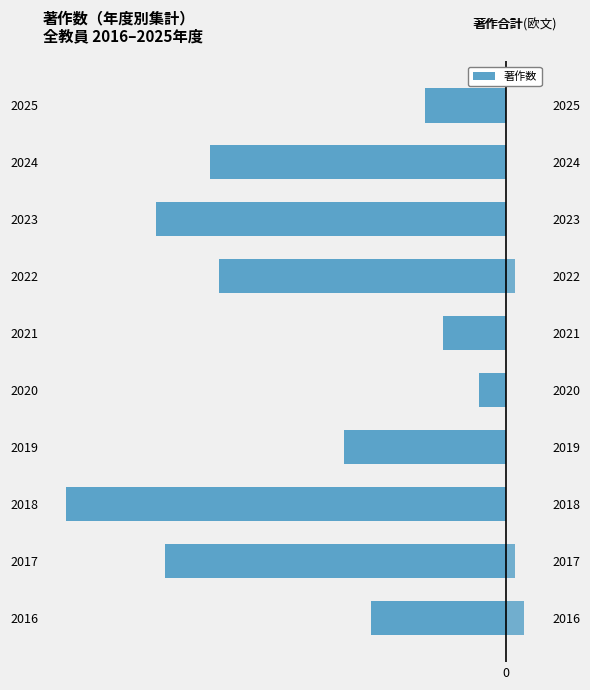

Reading left to right, what are all the values shown in this chart?

著作合計: -15	-38	-49	-18	-3	-7	-32	-39	-33	-9
著作合計(欧文): 2	1	0	0	0	0	1	0	0	0